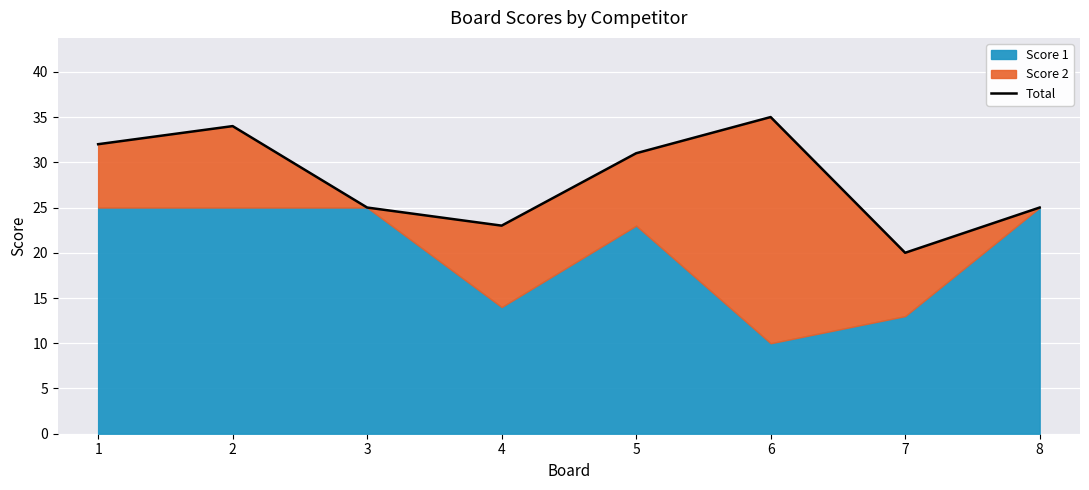

What is the minimum value shown in the chart?

20